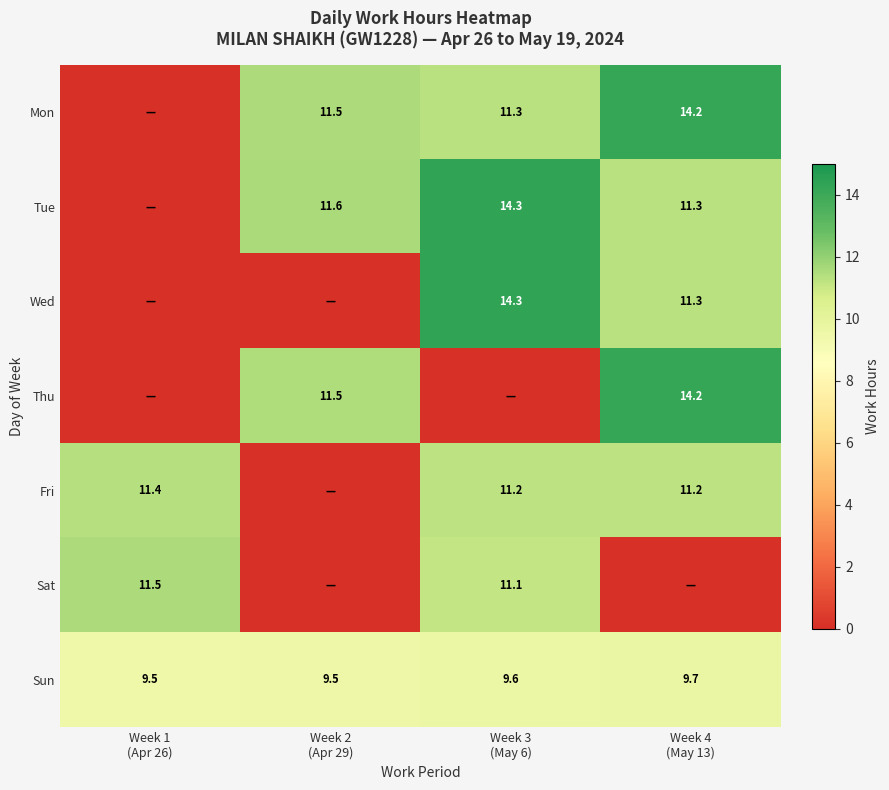

How many values in the Tue series exceed 11?

3